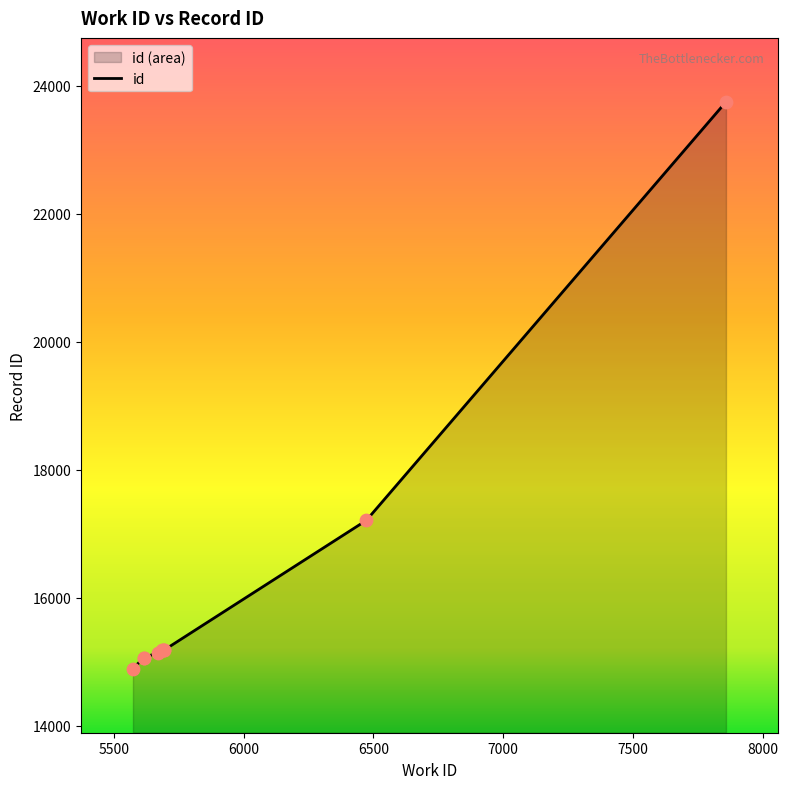

What is the change in value from 5670 to 5691?

+46